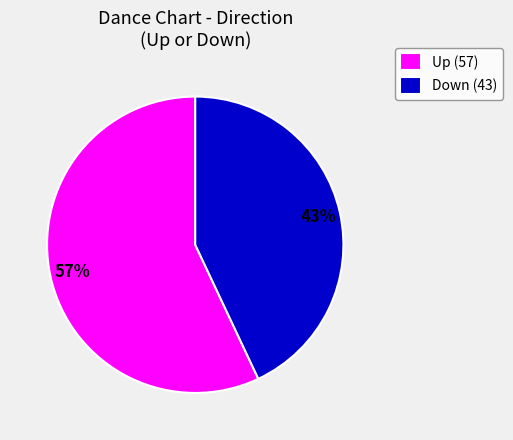

Which has a higher value, Up (57) or Down (43)?

Up (57)